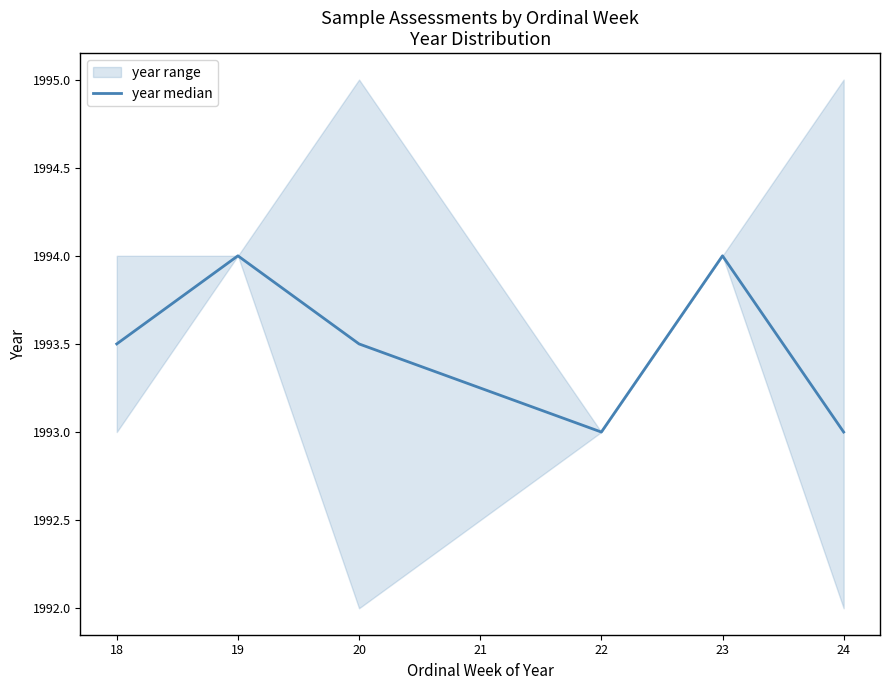

What is the lowest value of the year median series?

1993.0